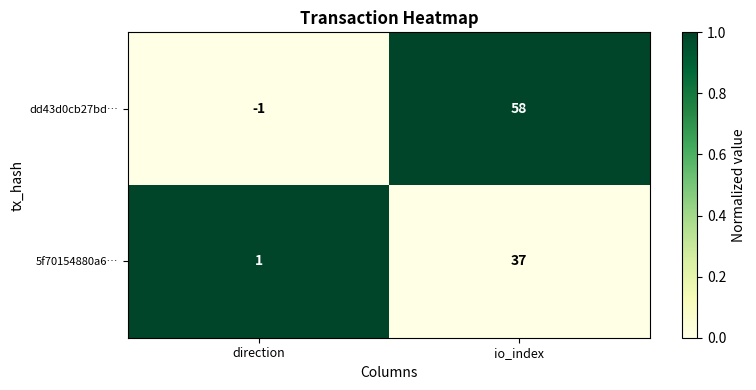

Which series has the largest total across all categories?

dd43d0cb27bd…